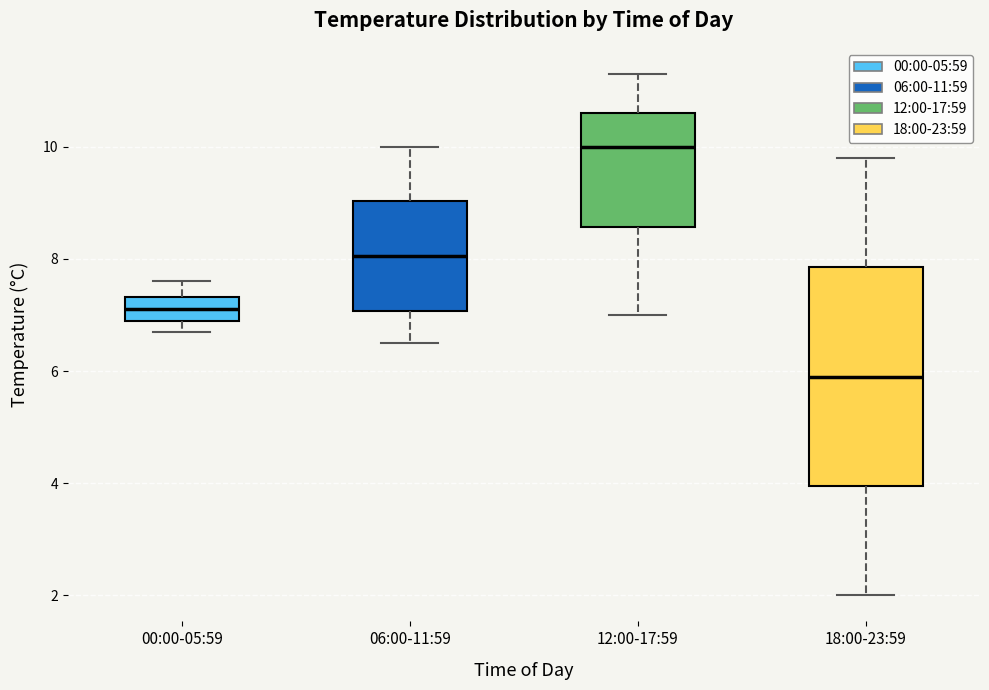

Which box is the tallest, from its lower edge to its upper edge?

18:00-23:59